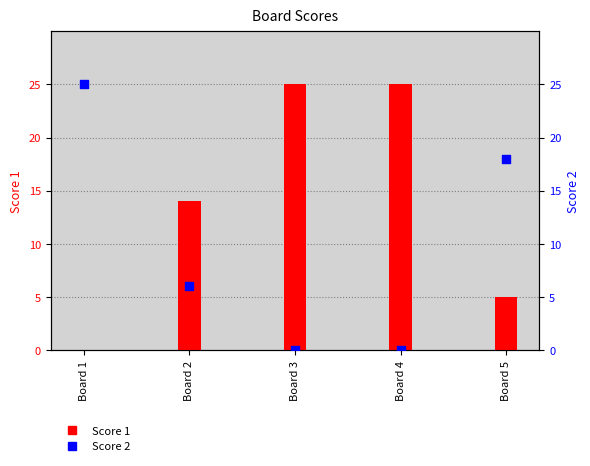

What is the total value across all series at Board 5?

23